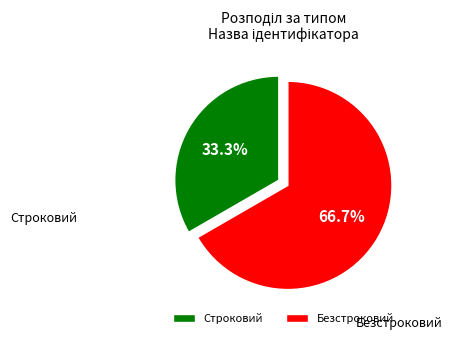

To the nearest percent, what percentage of the pie is Строковий?

33%